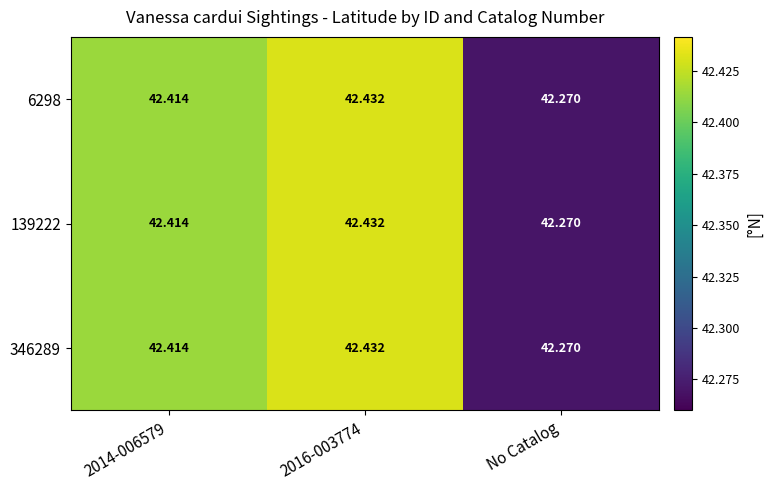

Which category has the lowest value across all series?

No Catalog